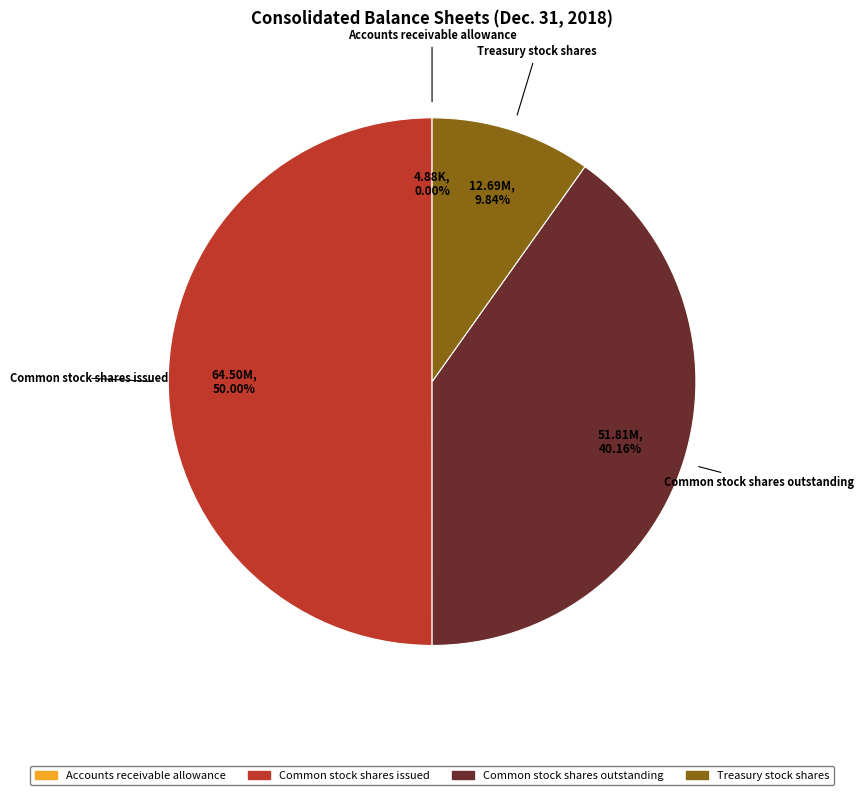

What percentage is the Treasury stock shares slice, to the nearest percent?

10%